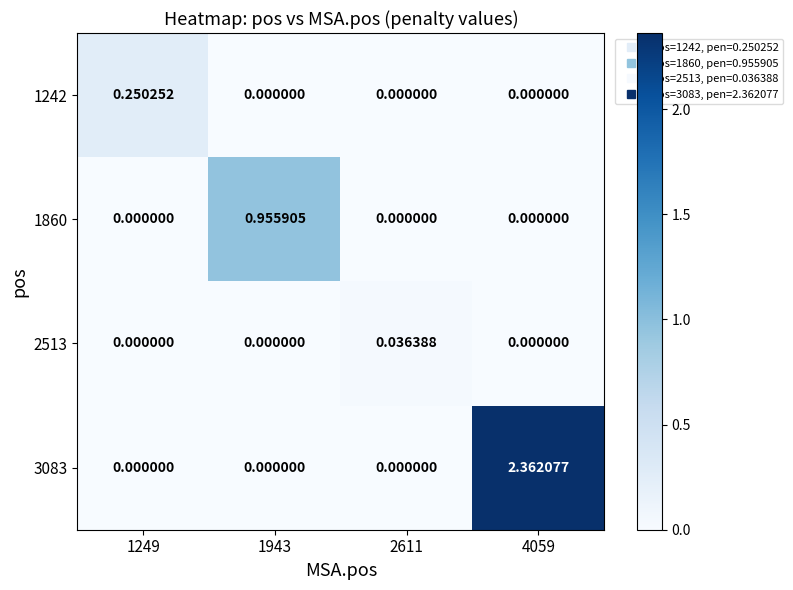

How many positive values does the 2513 series have?

1